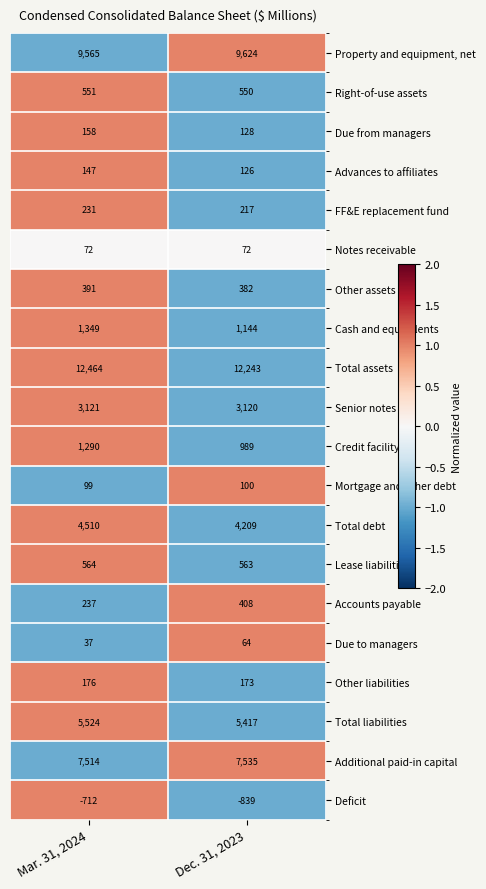

How many data points in Lease liabilities are less than 564?

1